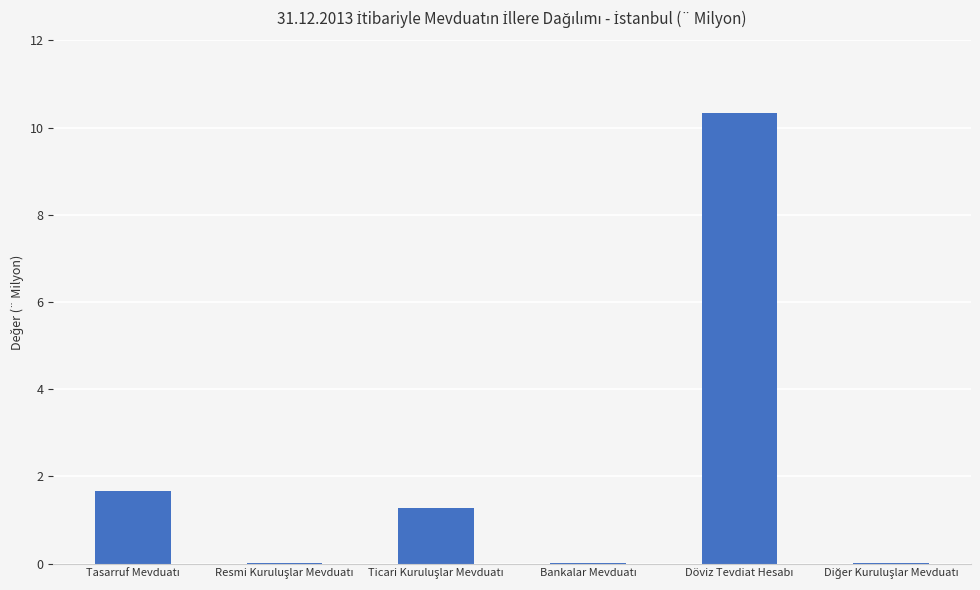

Count the number of values greater than 1.

3